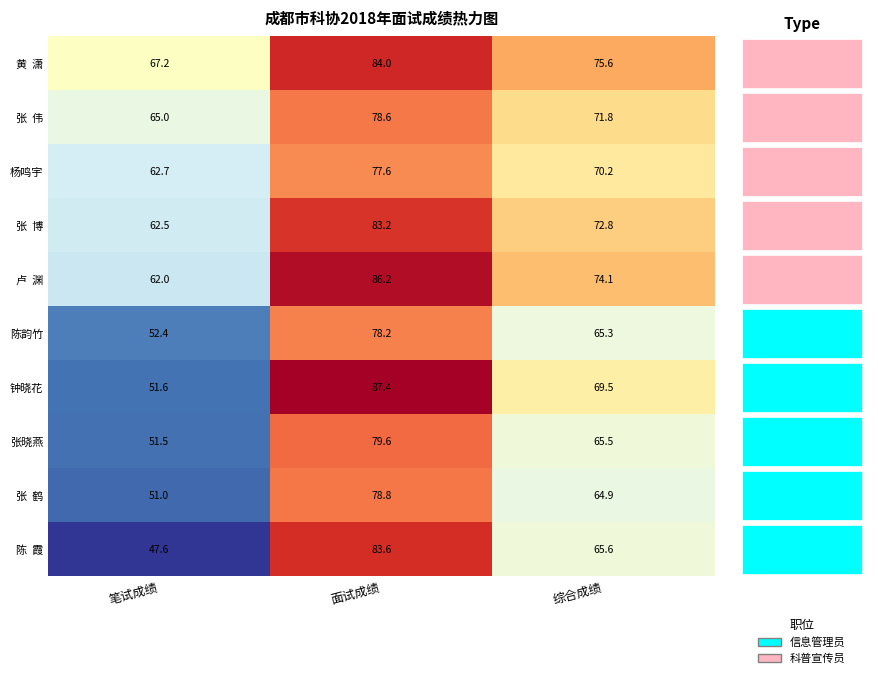

Where is 陈韵竹 nearest to the value 65?

综合成绩